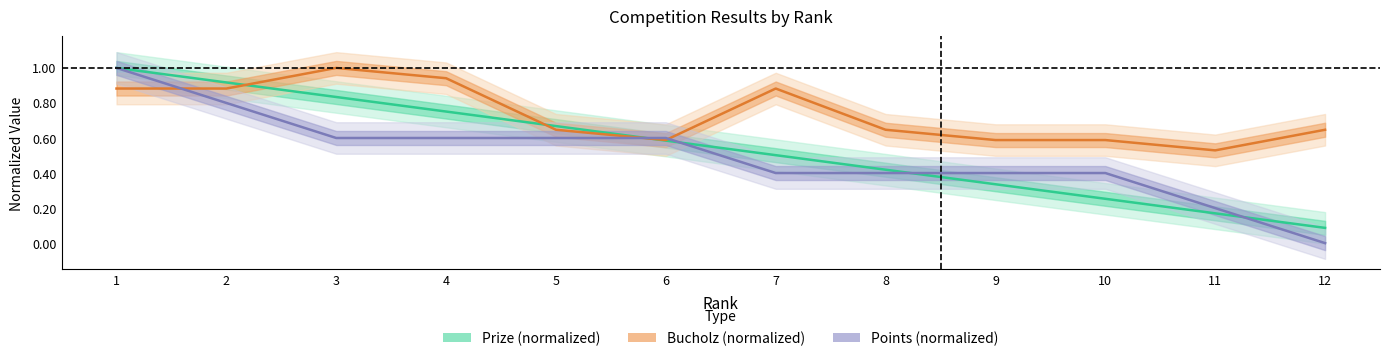

At how many categories does at least one series exceed 0?

12